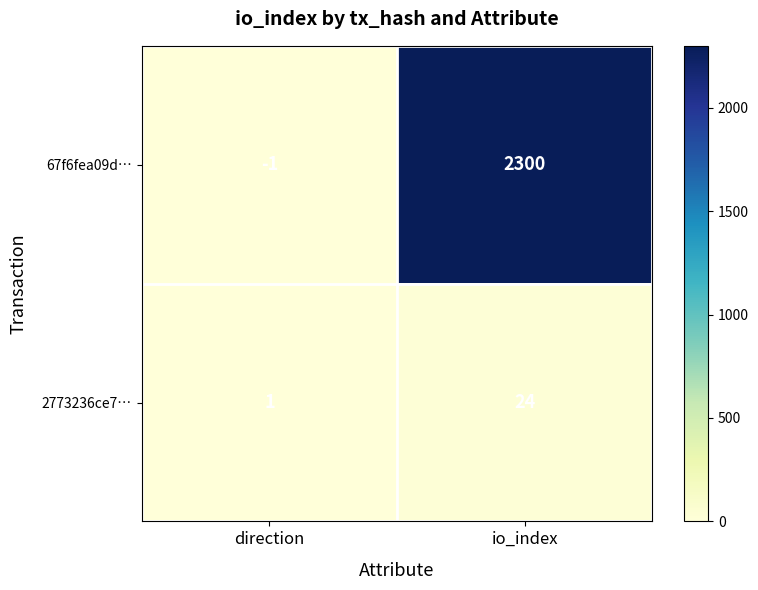

List the series in order of their peak value, lowest first.

2773236ce7…, 67f6fea09d…